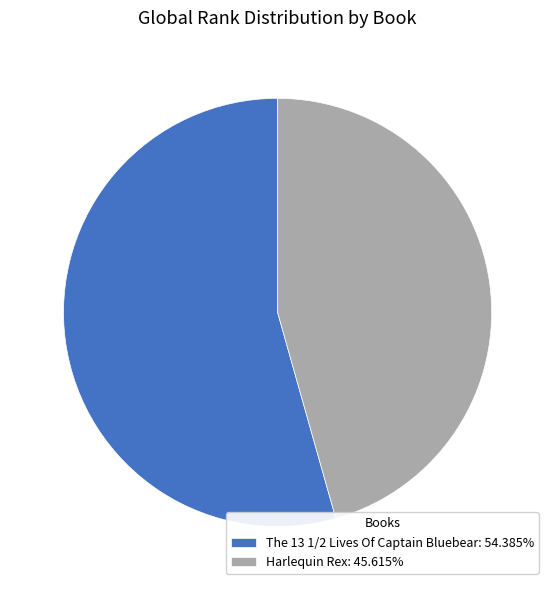

Which has a higher value, The 13 1/2 Lives Of Captain Bluebear or Harlequin Rex?

The 13 1/2 Lives Of Captain Bluebear